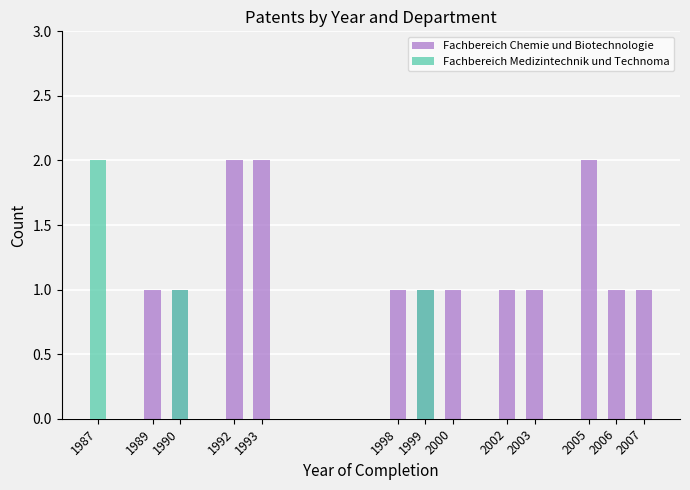

Reading left to right, what are all the values shown in this chart?

Fachbereich Chemie und Biotechnologie: 0	1	1	2	2	1	1	1	1	1	2	1	1
Fachbereich Medizintechnik und Technoma: 2	0	1	0	0	0	1	0	0	0	0	0	0